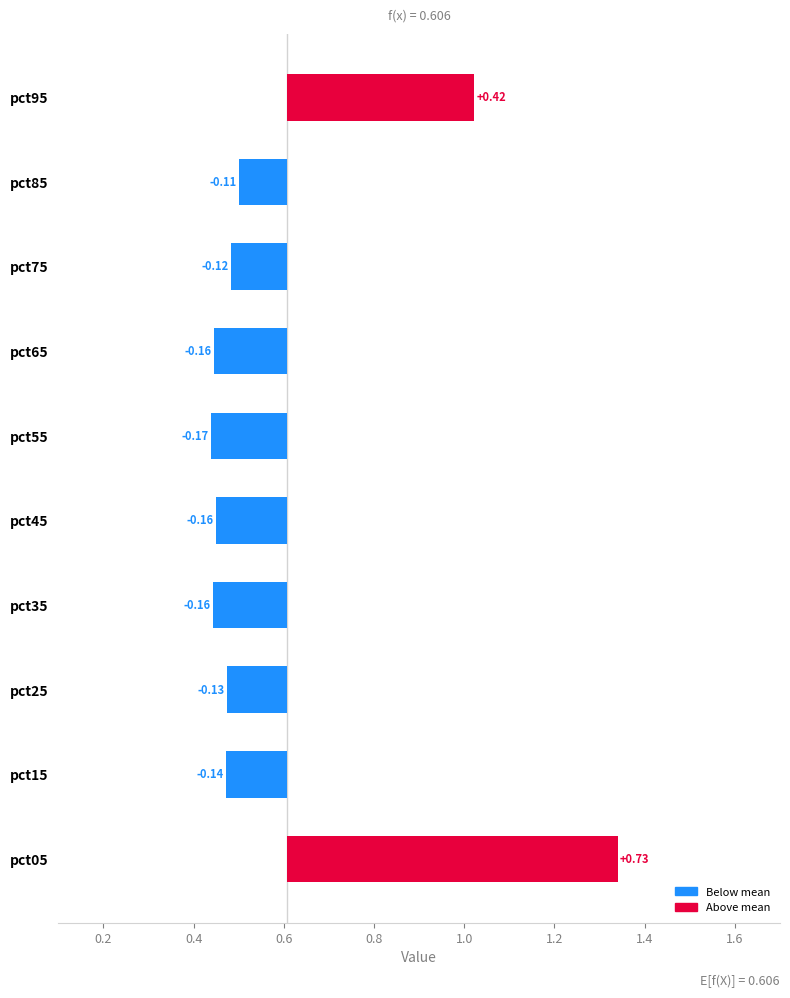

What is the maximum value shown in the chart?

0.7